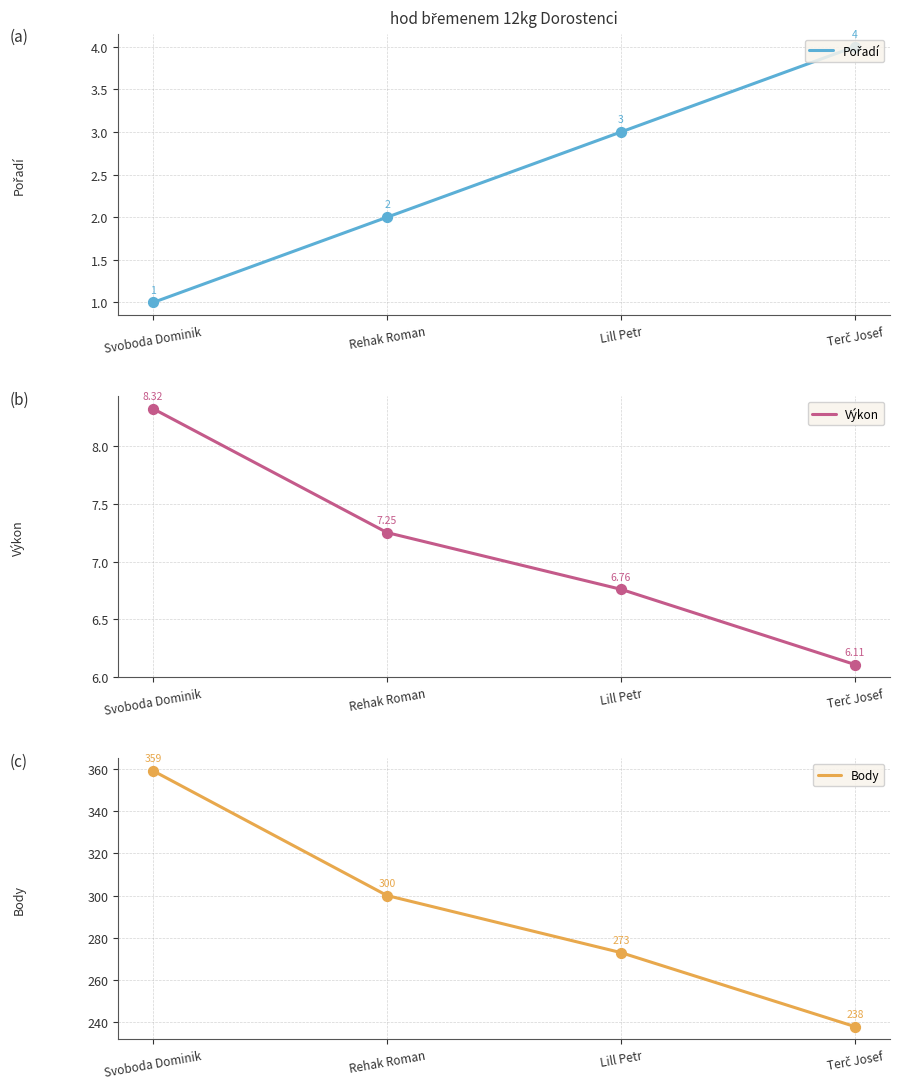

Which series has the largest total across all categories?

Body